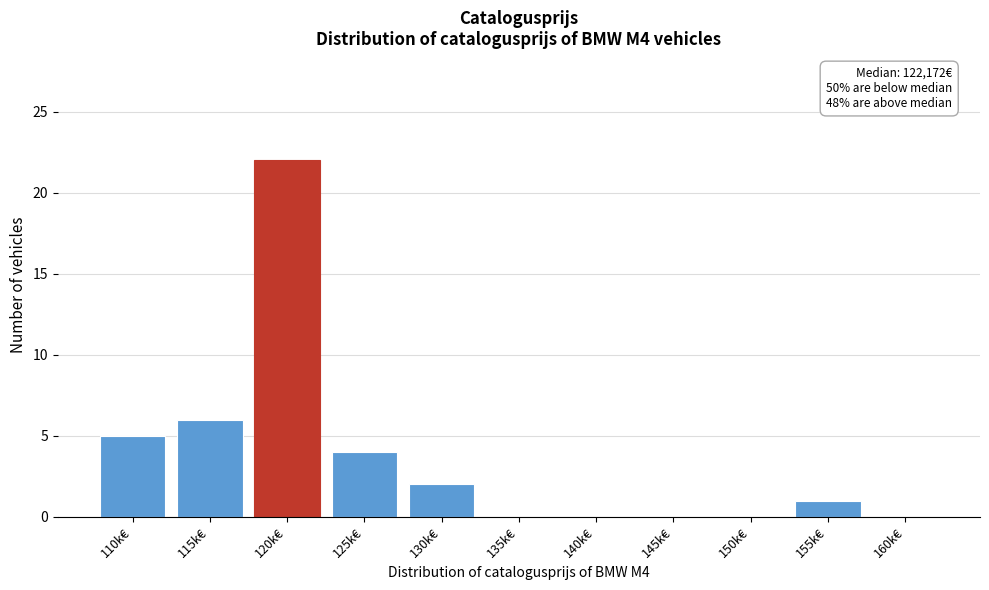

Reading right to left, extract all data points from this chart.

160k€=0	155k€=1	150k€=0	145k€=0	140k€=0	135k€=0	130k€=2	125k€=4	120k€=22	115k€=6	110k€=5